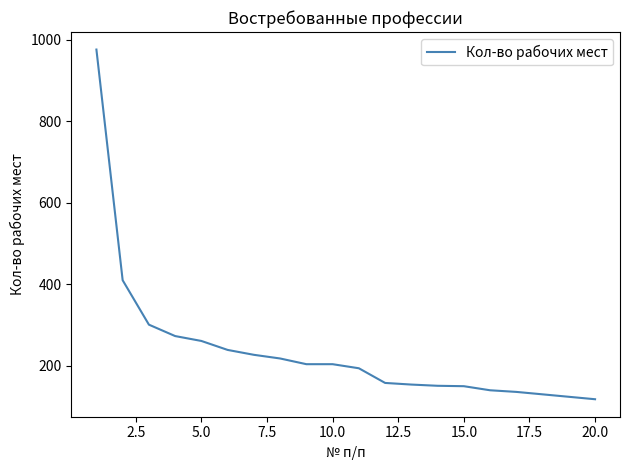

What is the difference between the maximum and minimum values?

858